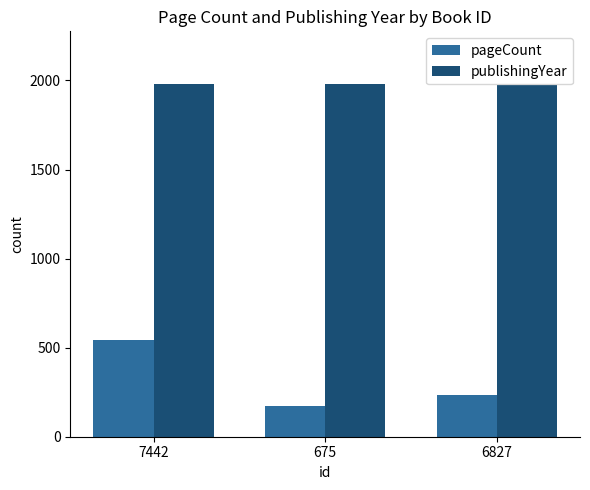

What is the total value across all series at 7442?

2523